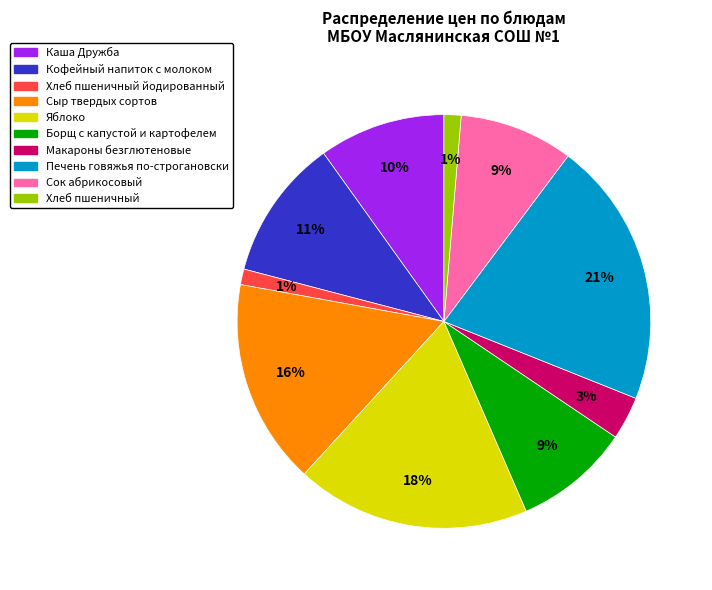

Does any single category account for the majority?

No